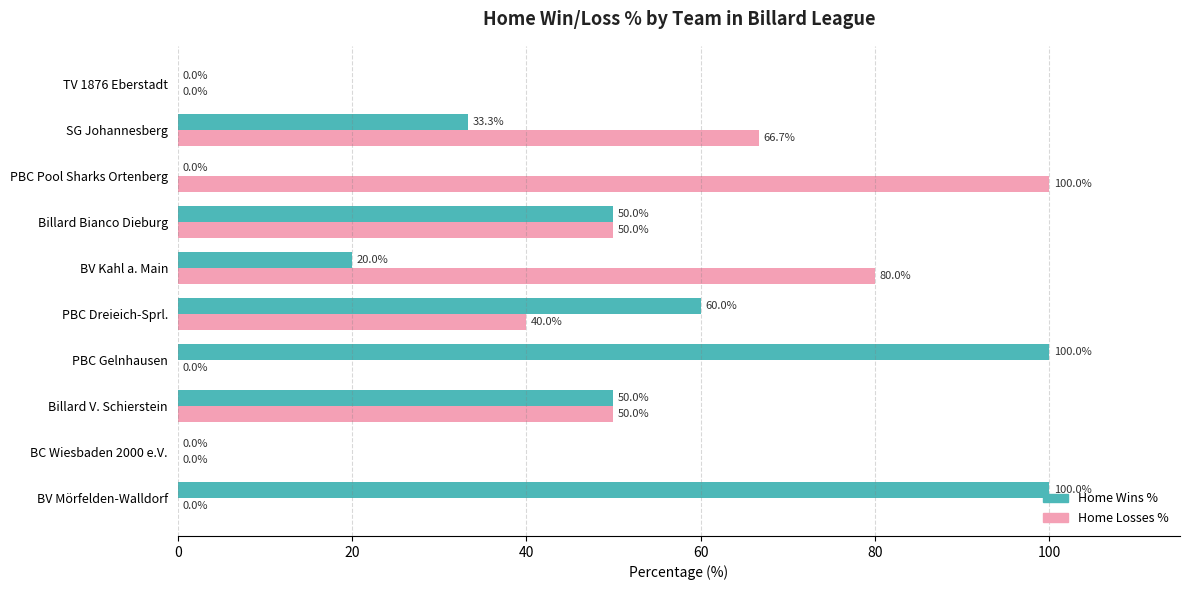

True or false: Home Losses % has a value of 100.0 at PBC Pool Sharks Ortenberg.

True